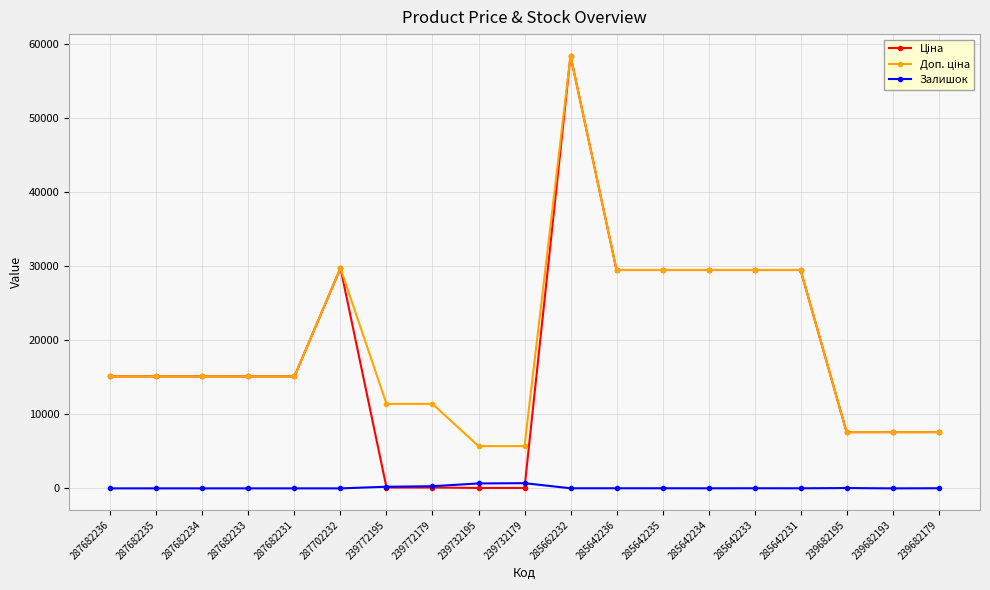

What is the label of the 17th point from the right?

287682234